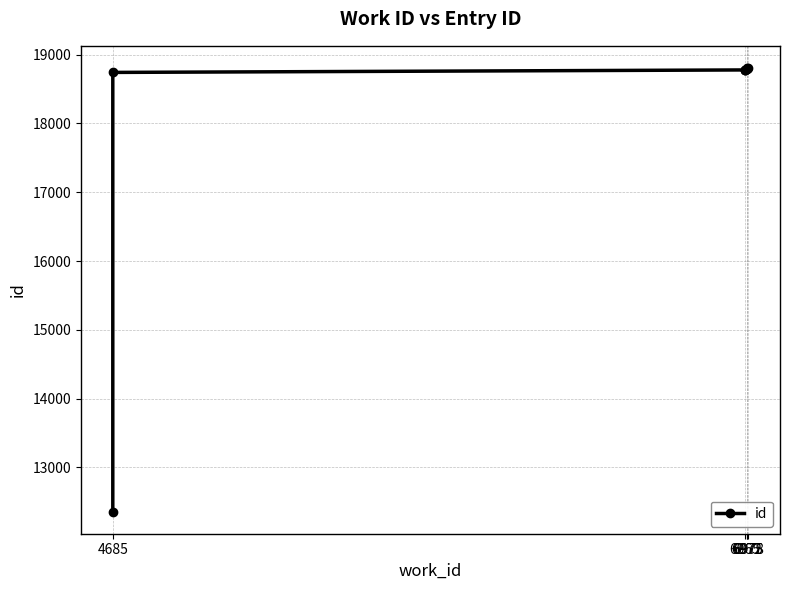

What position from the right is 6975?

5